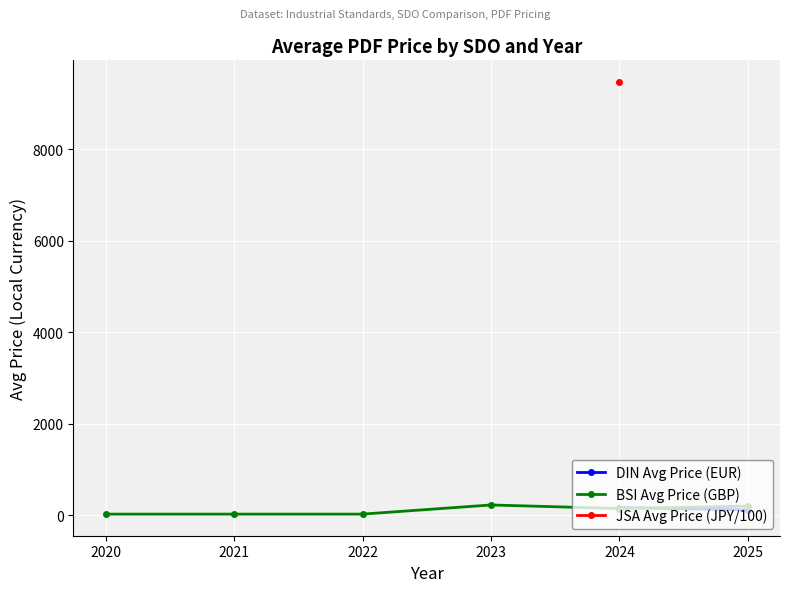

What is the minimum value for BSI Avg Price (GBP)?

20.0